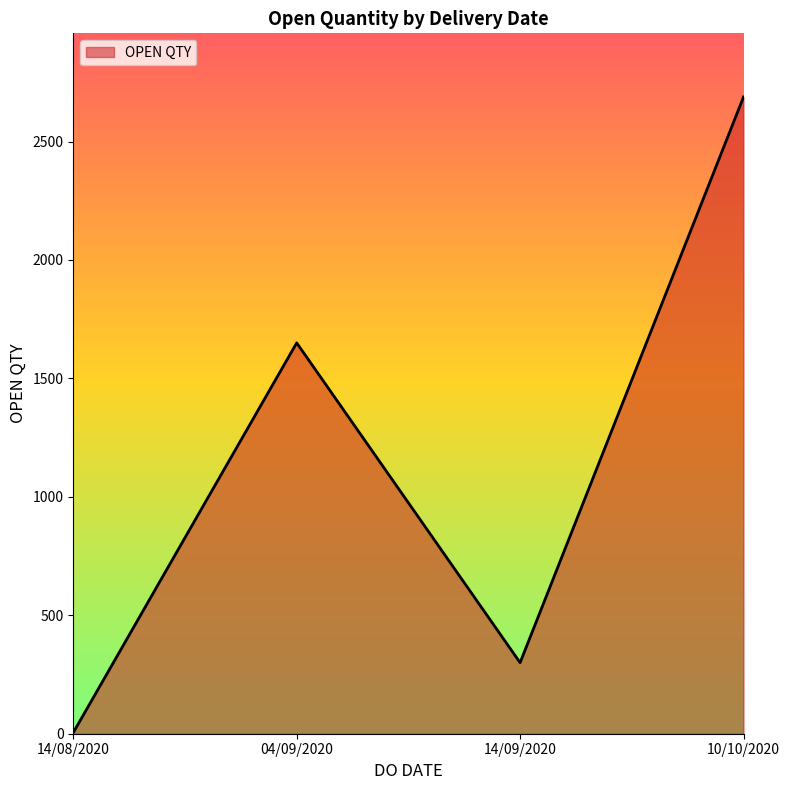

Reading left to right, list all the values displayed in this chart.

5	1650	300	2688